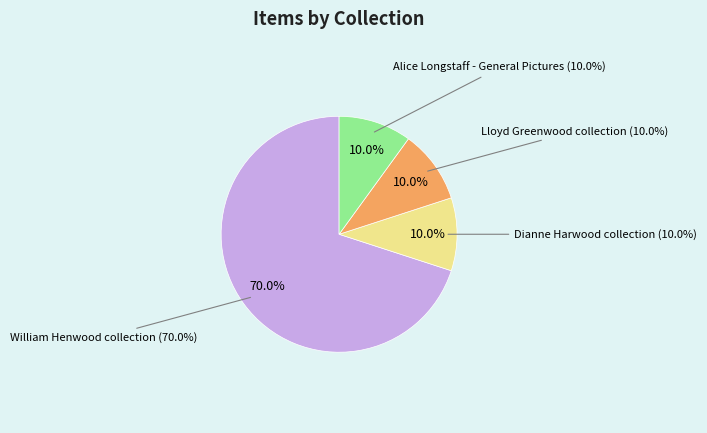

To the nearest percent, what portion does Alice Longstaff - General Pictures represent?

10%